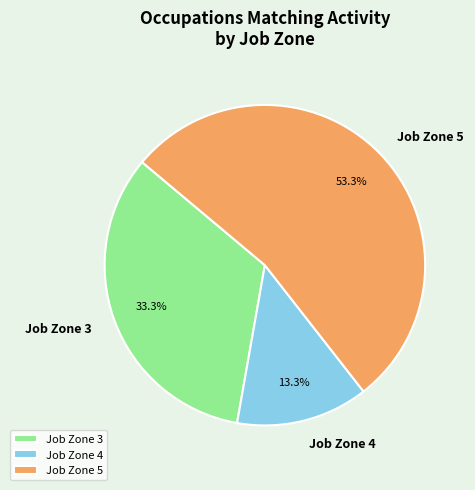

Count the number of slices in the pie.

3